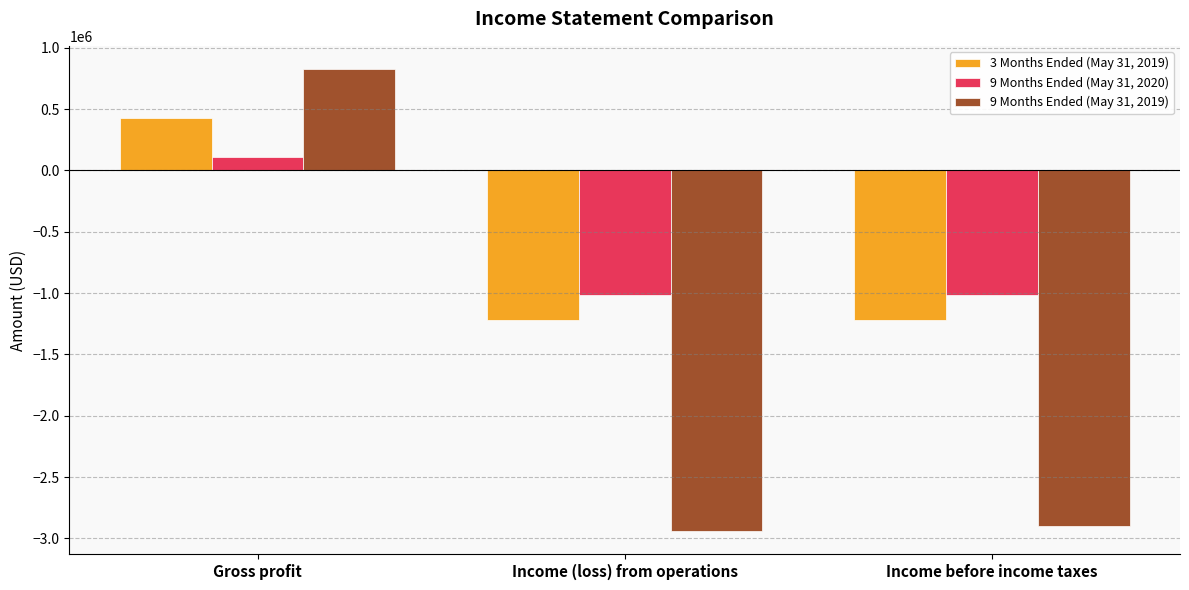

The 3 Months Ended (May 31, 2019) series shows -1219341 at Income before income taxes. True or false?

True